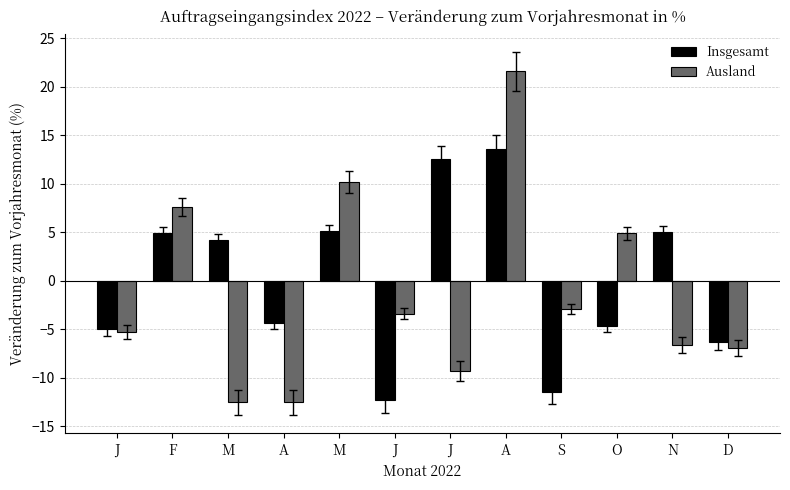

Which category has the highest value in the Insgesamt series?

A